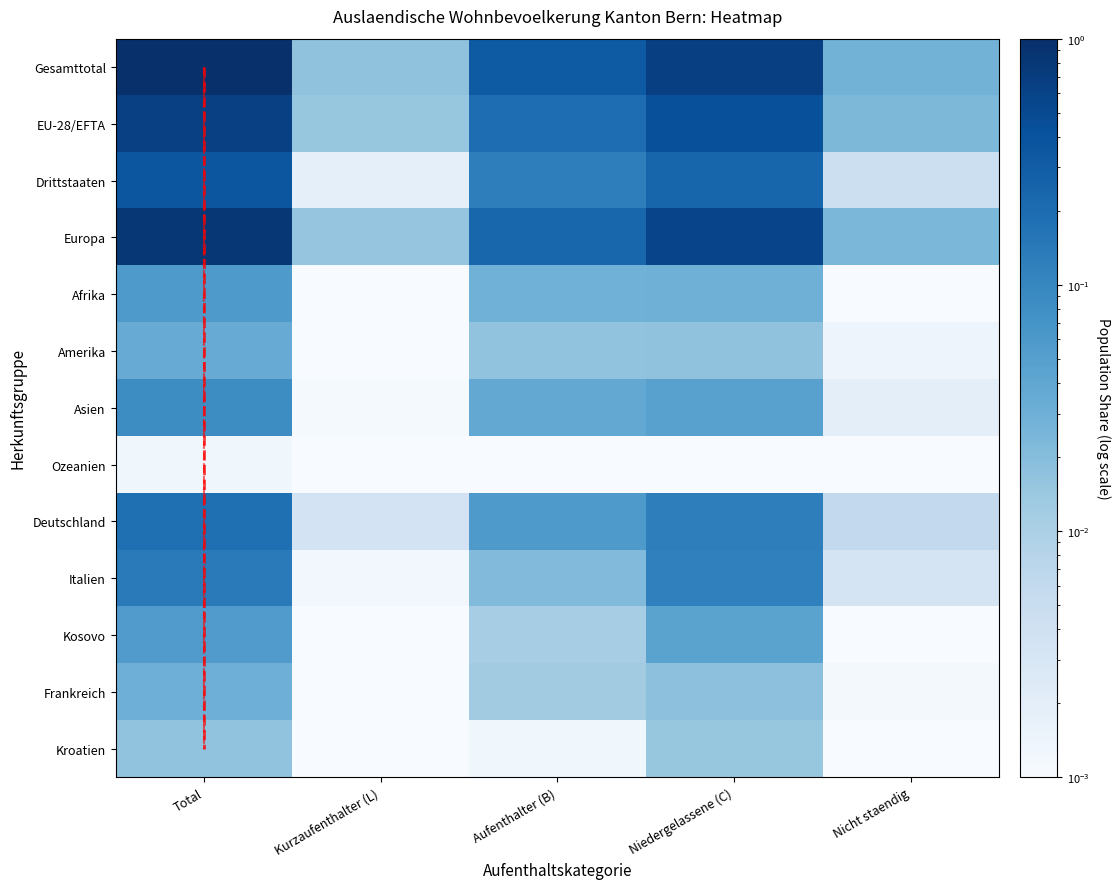

Which series has the largest total across all categories?

Gesamttotal